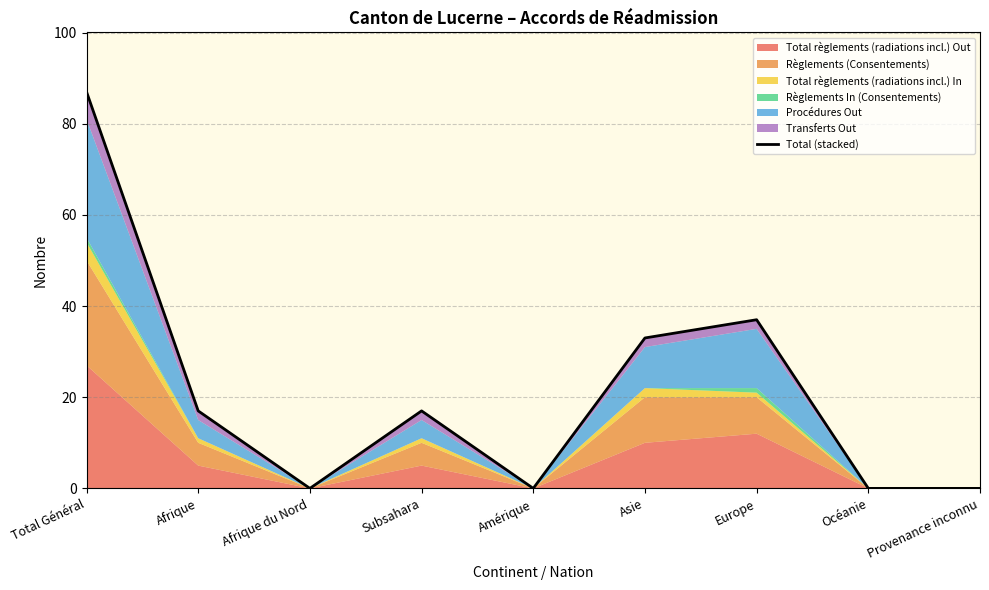

Which category has the highest value across all series?

Total Général